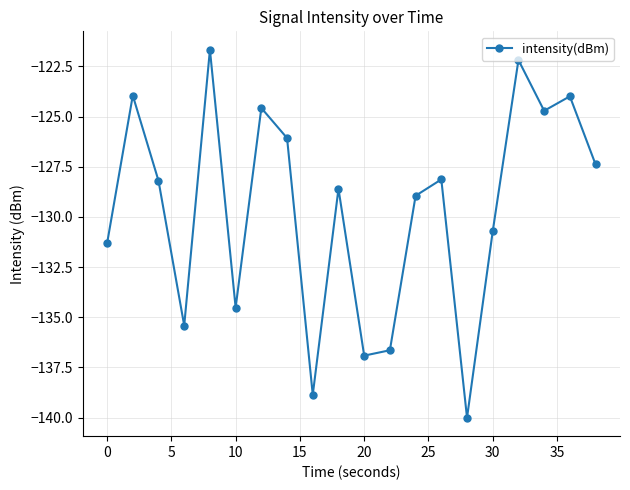

What is the minimum value shown in the chart?

-140.0